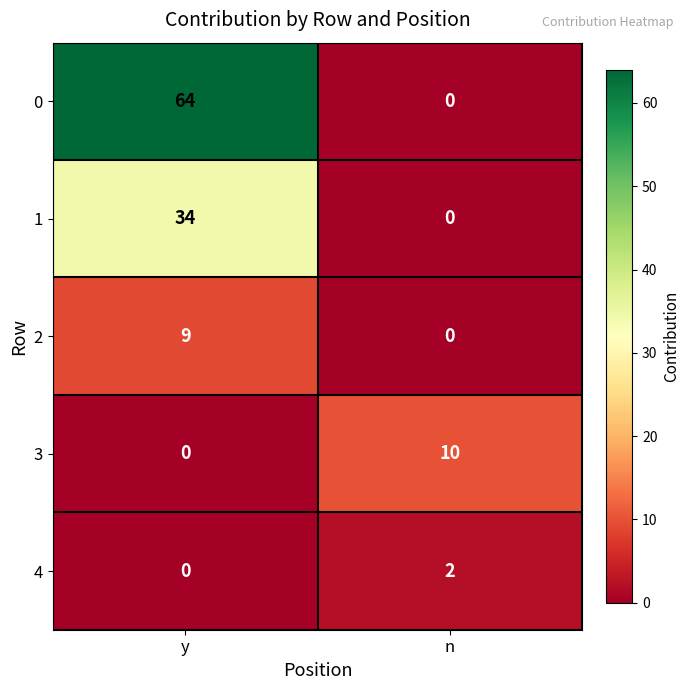

Is the value of 0 at n greater than the value of 3 at n?

No